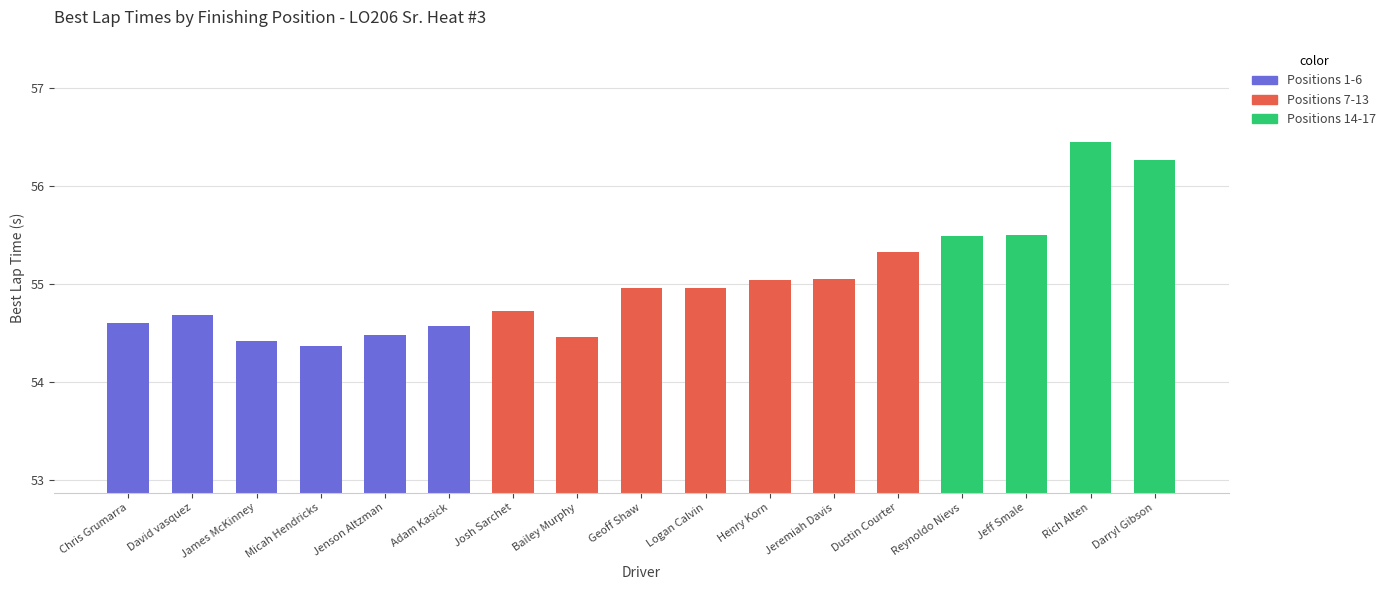

What is the minimum value shown in the chart?

54.4